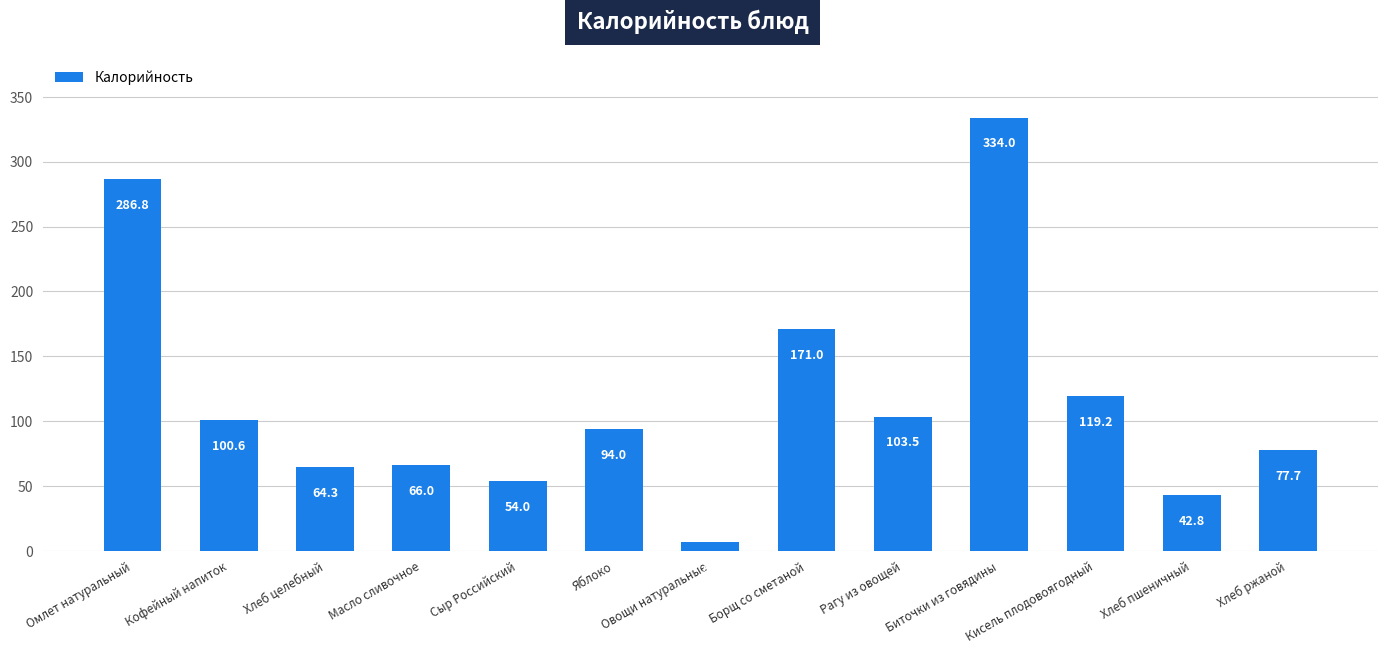

What is the value of the 1st bar from the left?

286.8